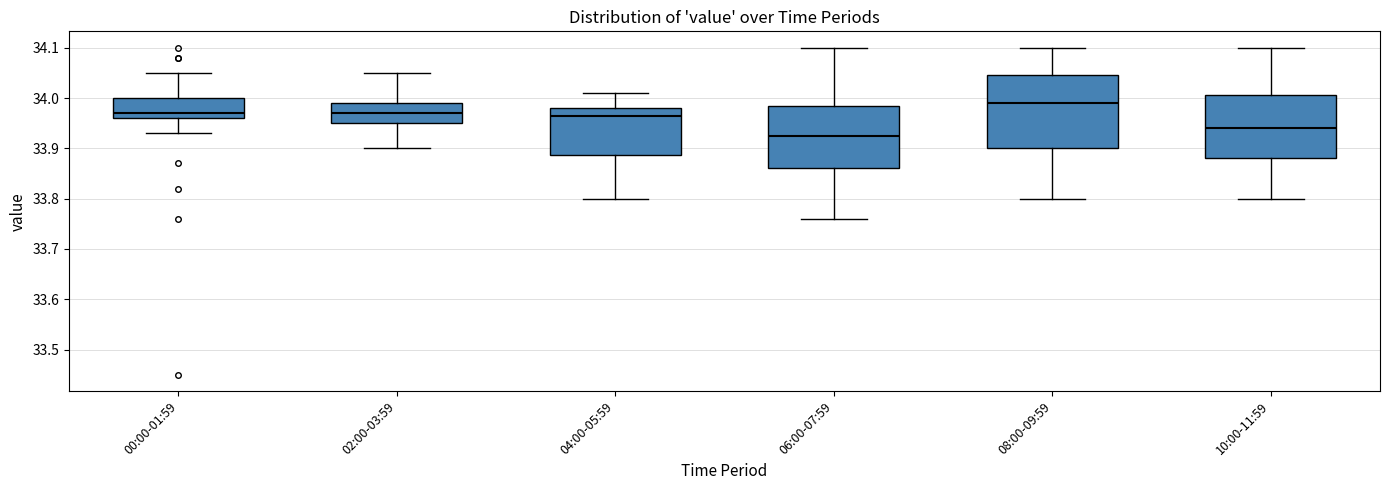

Which box is the tallest, from its lower edge to its upper edge?

08:00-09:59